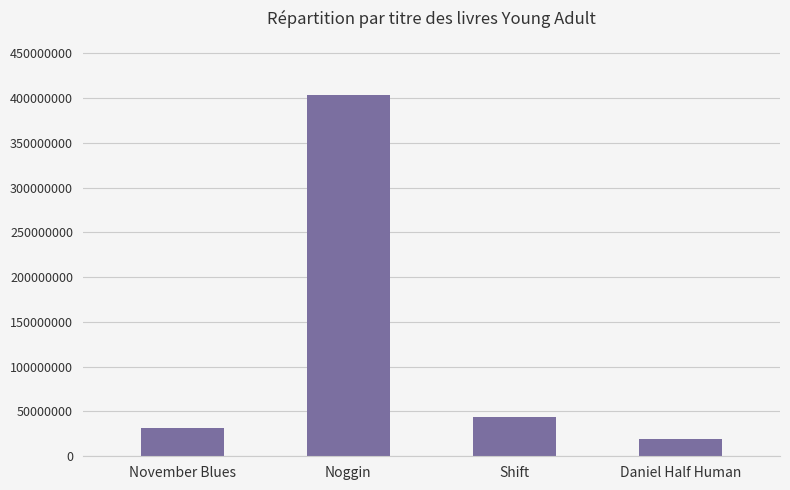

The value at Daniel Half Human is 19190389. True or false?

True